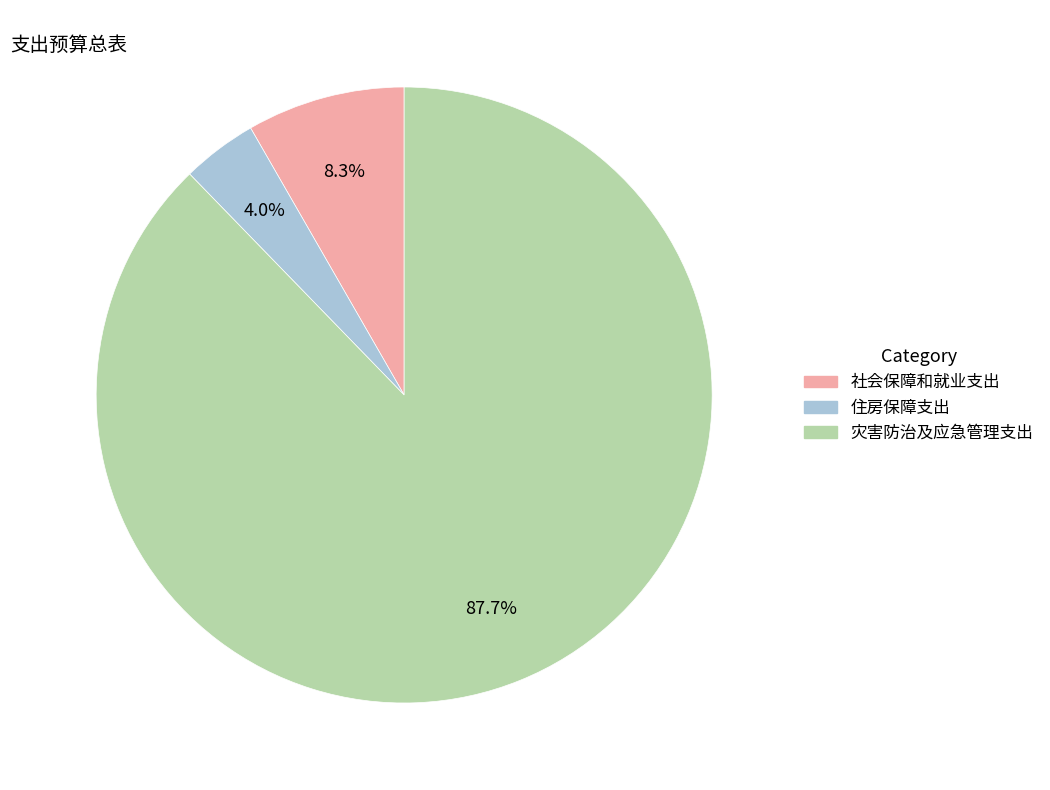

What percentage is the 住房保障支出 slice, to the nearest percent?

4%